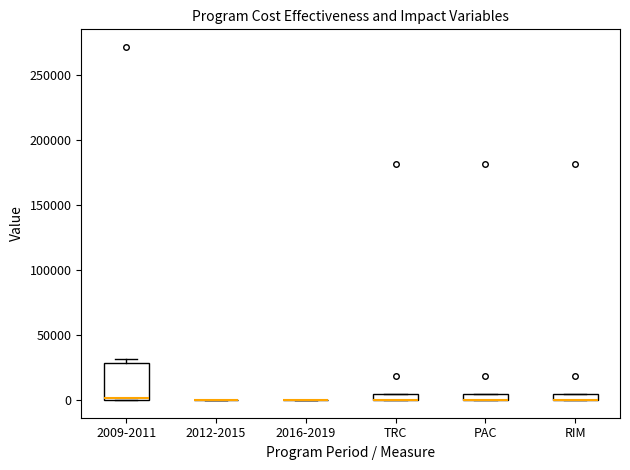

Which box is the tallest, from its lower edge to its upper edge?

2009-2011